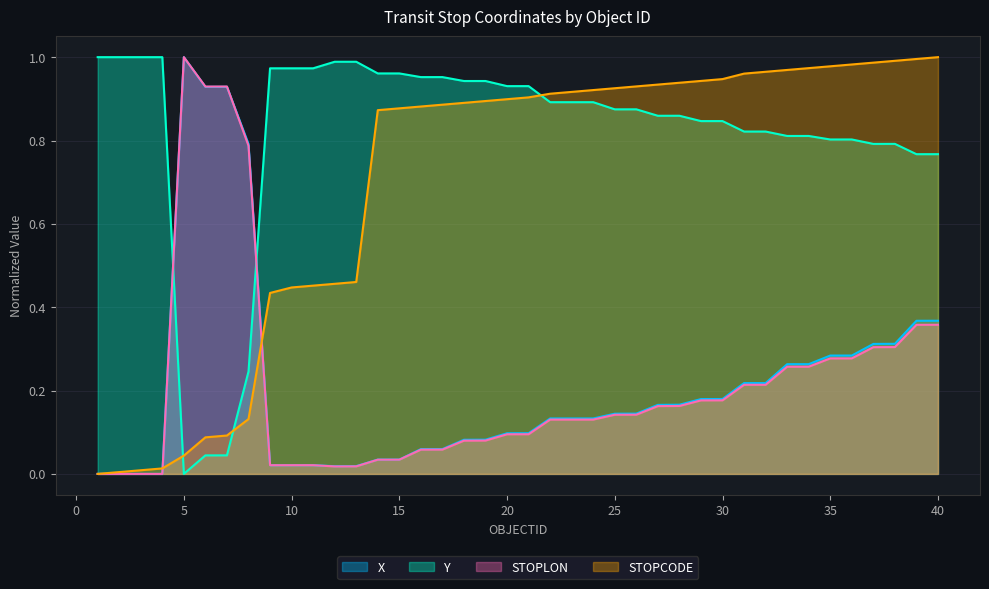

What is the maximum value for STOPCODE?

1.0